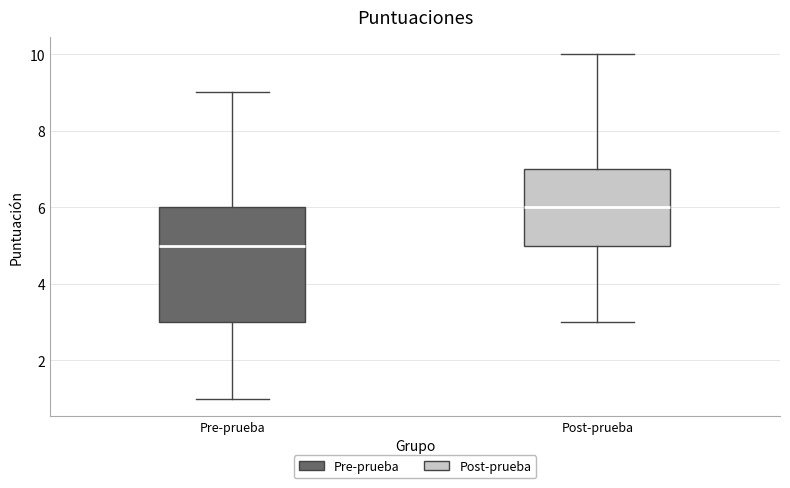

Where does the lower whisker of the box for Pre-prueba end on the y-axis? The values are not printed on the chart, so give them approximately, as read against the axis.

1